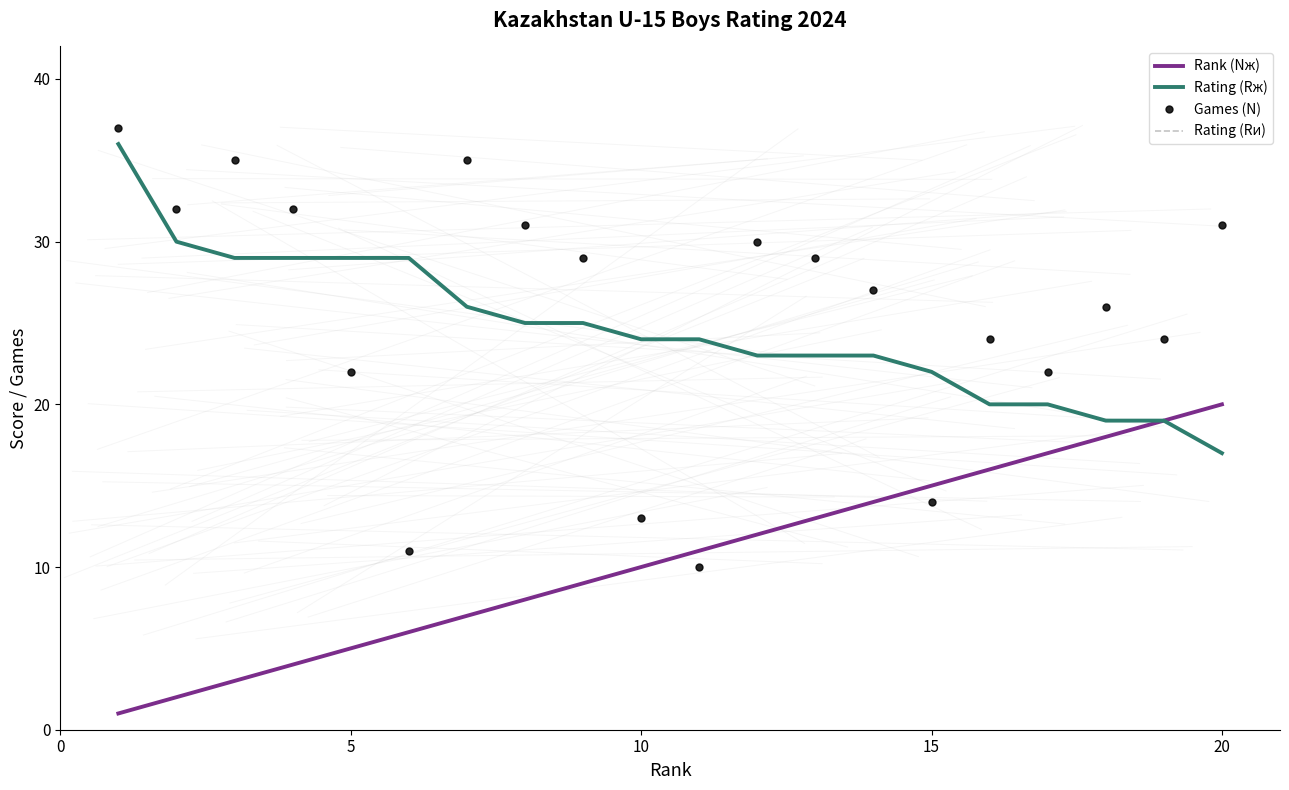

Reading left to right, transcribe all the data shown in this chart.

Rank (Nж): 1	2	3	4	5	6	7	8	9	10	11	12	13	14	15	16	17	18	19	20
Rating (Rж): 36	30	29	29	29	29	26	25	25	24	24	23	23	23	22	20	20	19	19	17
Games (N): 37	32	35	32	22	11	35	31	29	13	10	30	29	27	14	24	22	26	24	31
Rating (Rи): 36	30	29	29	29	29	26	25	25	24	24	23	23	23	22	20	20	19	19	17